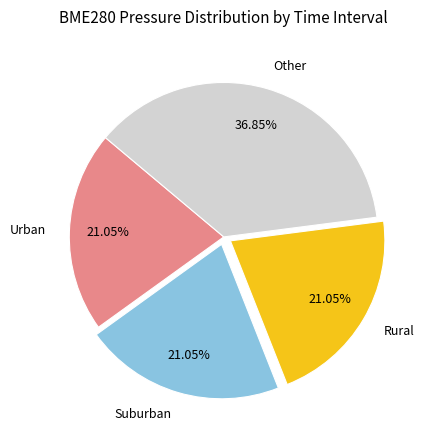

Do Other and Suburban together represent more than half of the pie?

Yes